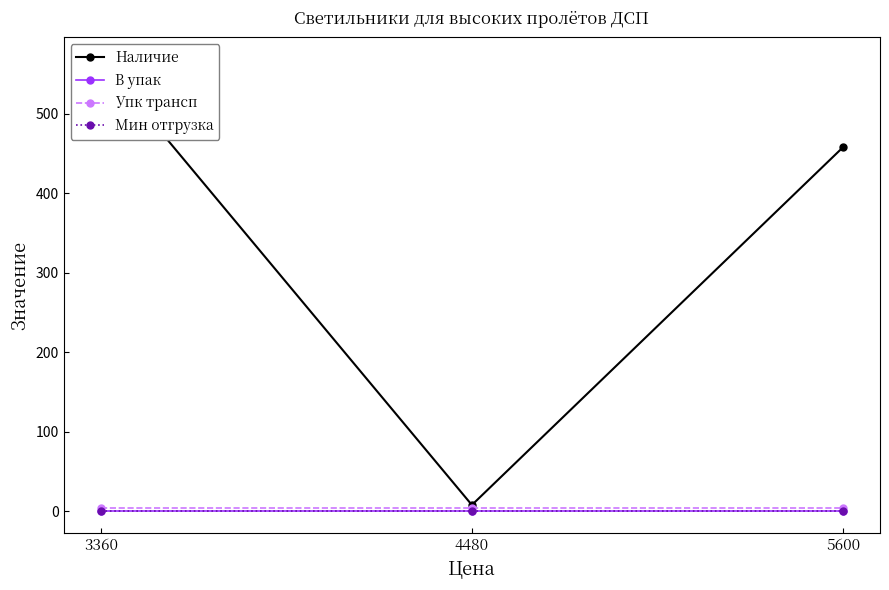

What is the difference between the highest and lowest values at 4480?

7